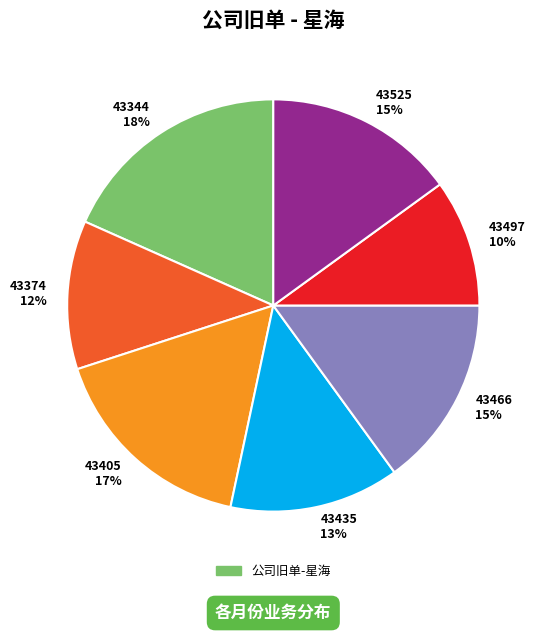

Count the number of slices in the pie.

7